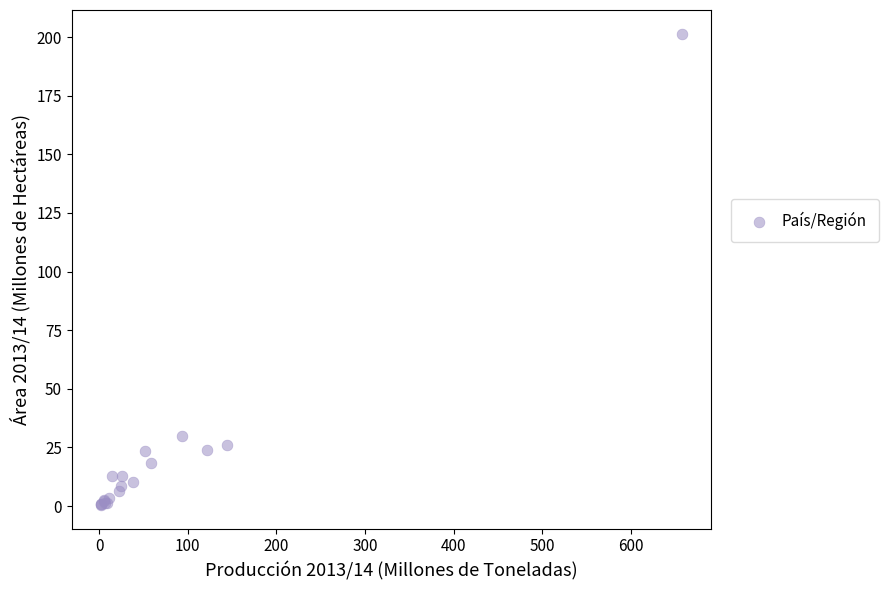

What Y value in the scatter plot is closest to 100?

30.0